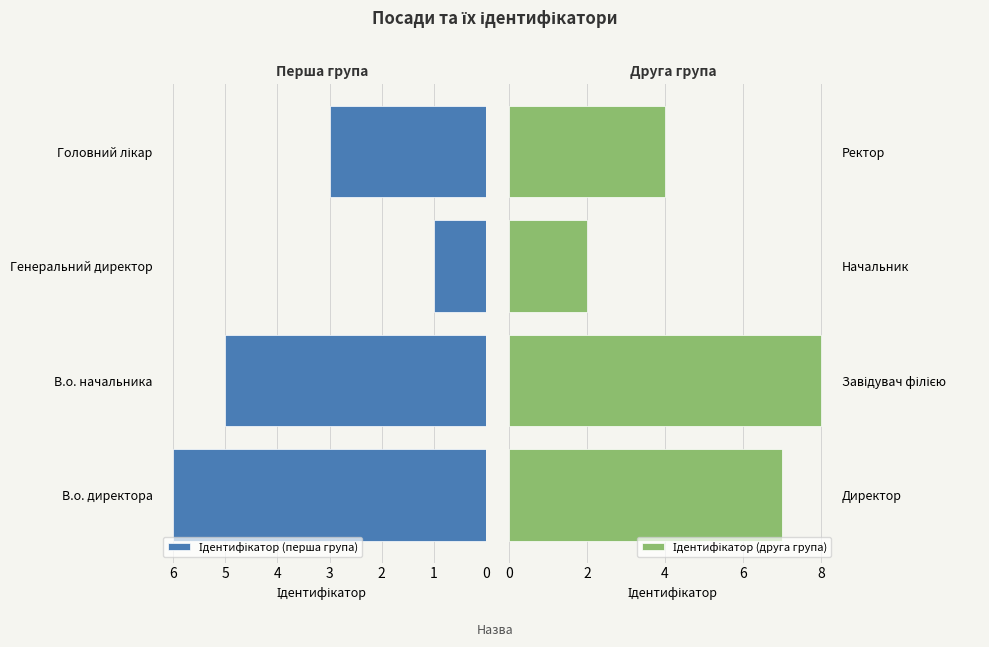

How many bars are there in total?

8